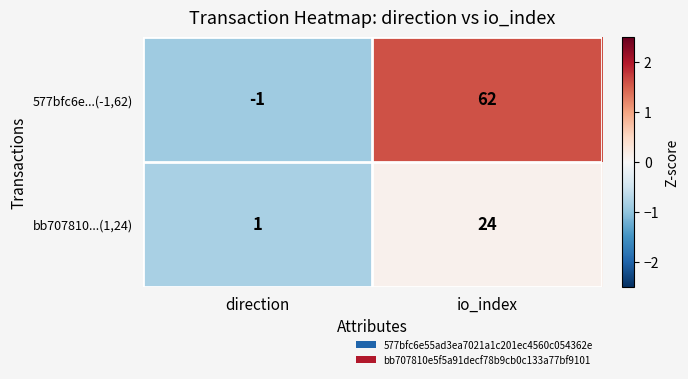

Between direction and io_index, which series saw the biggest shift?

577bfc6e...(-1,62)